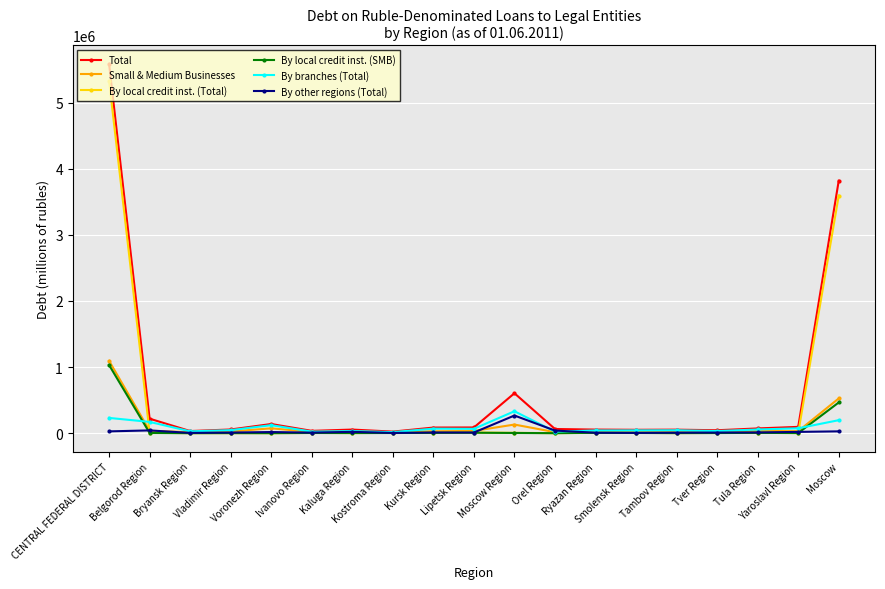

What is the highest value of the By local credit inst. (SMB) series?

1030112